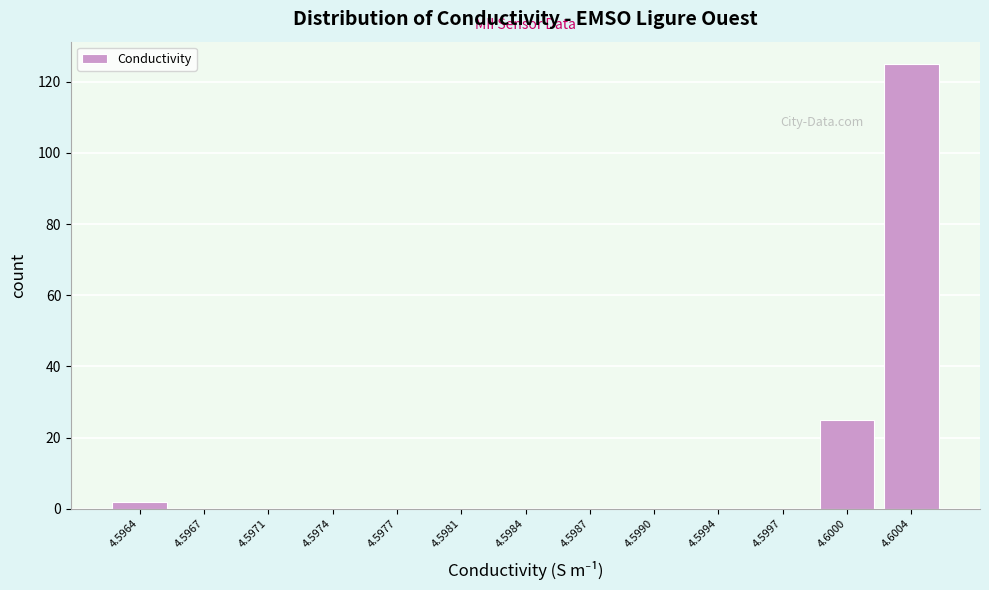

Reading left to right, list all the values displayed in this chart.

4.5964=2	4.5967=0	4.5971=0	4.5974=0	4.5977=0	4.5981=0	4.5984=0	4.5987=0	4.5990=0	4.5994=0	4.5997=0	4.6000=25	4.6004=125